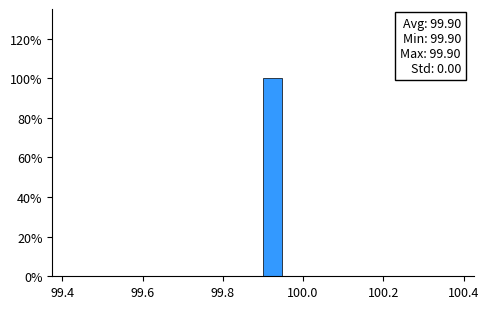

Read against the x-axis, roughly where is the centre of the tallest bar?

99.92